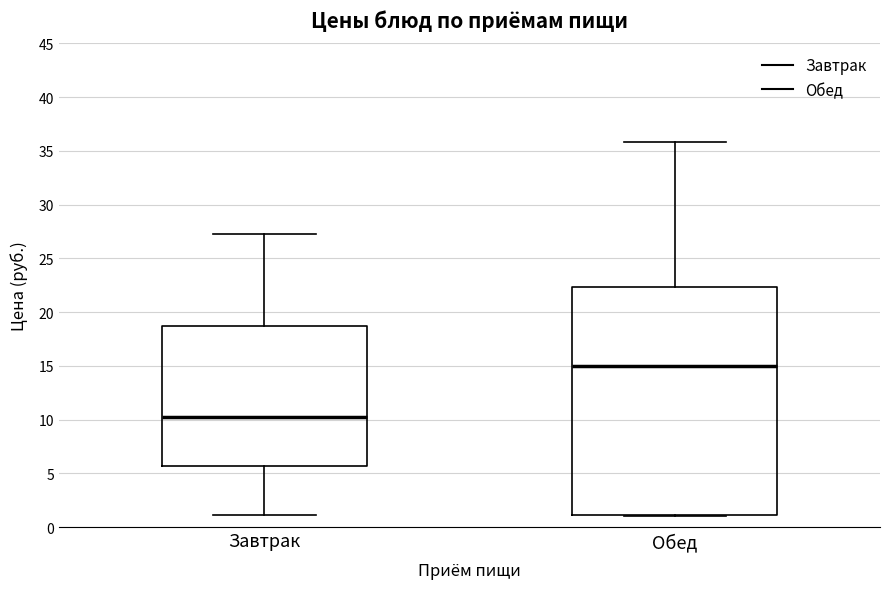

Where is the lower edge of the box for Завтрак on the y-axis? The values are not printed on the chart, so give them approximately, as read against the axis.

5.5